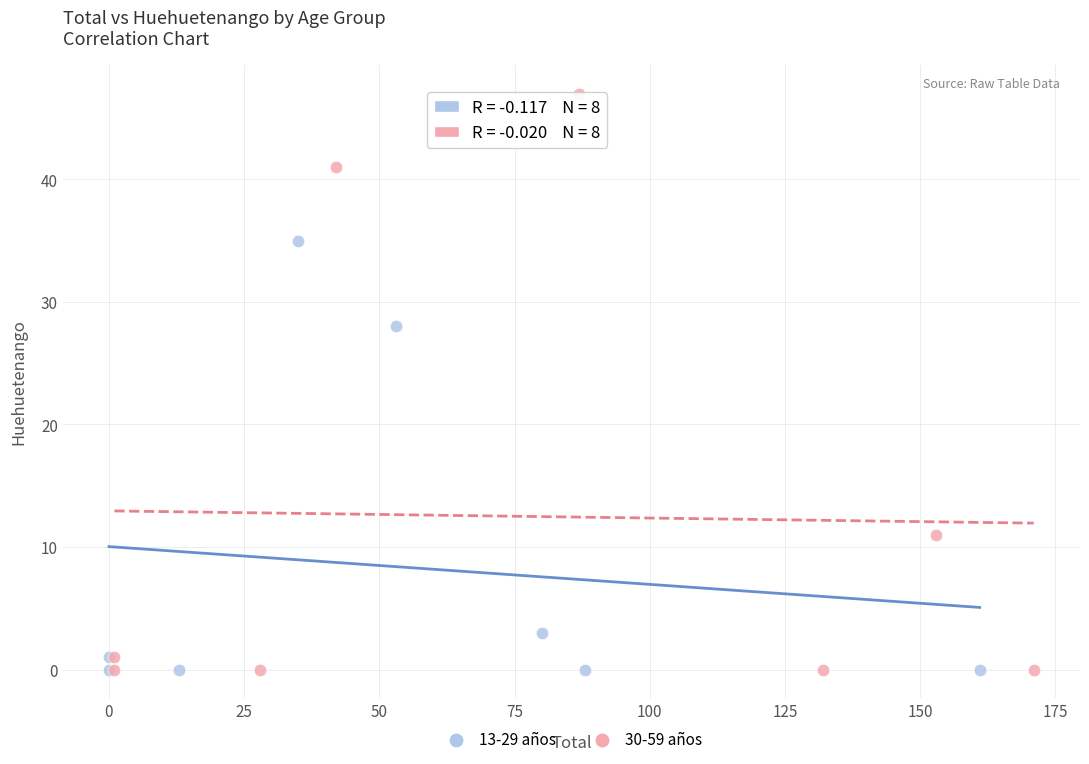

Which series contains the highest Y value?

30-59 años